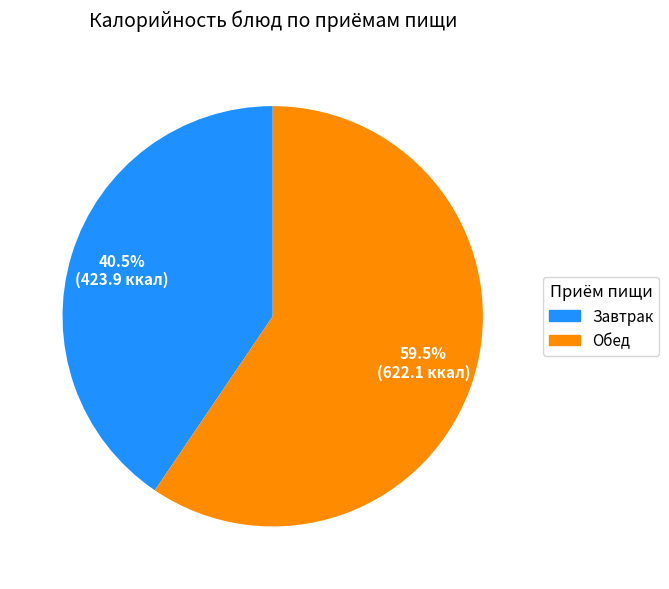

To the nearest percent, what is the difference between the largest and smallest slice percentages?

19%